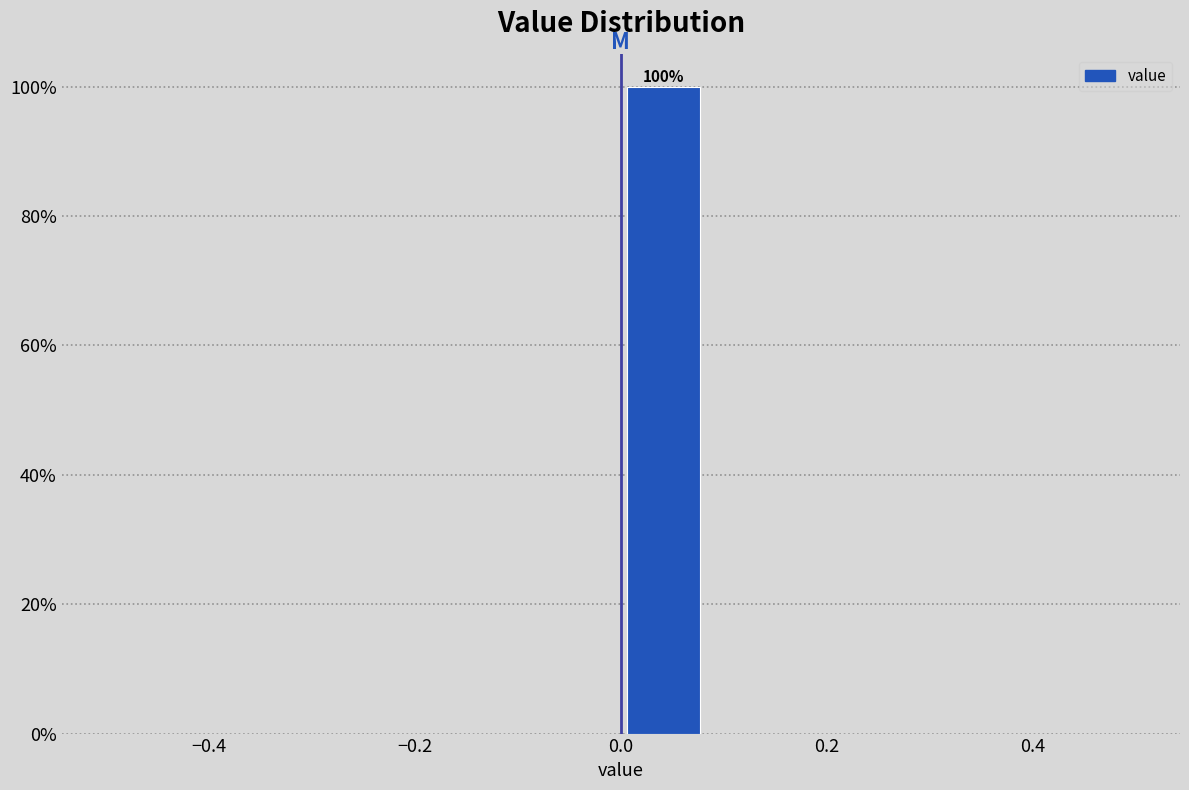

Over which range of the x-axis is the bar tallest?

0.00 to 0.08